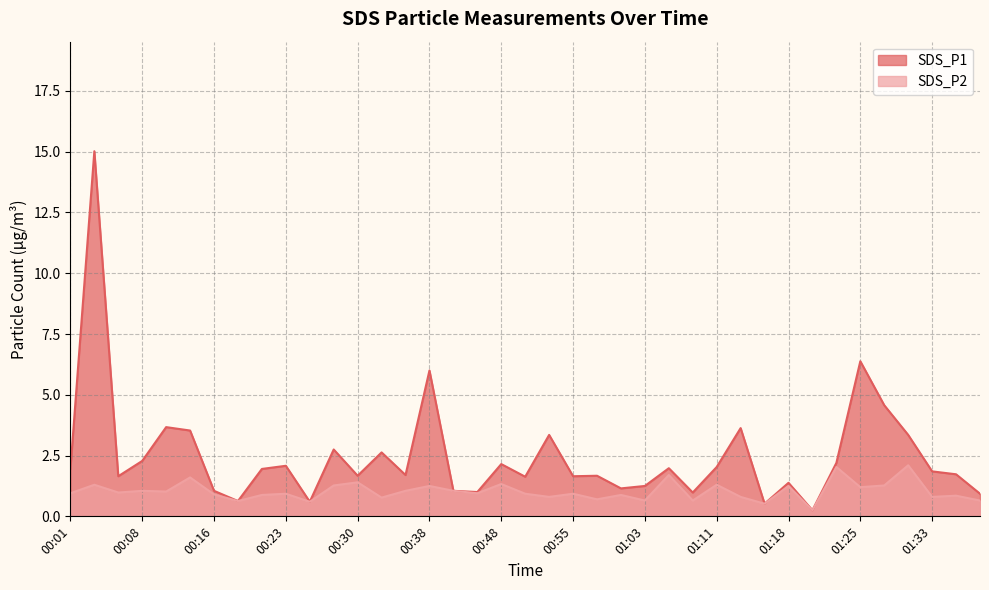

What is the difference between the SDS_P1 values at 00:28 and 00:04?

12.3